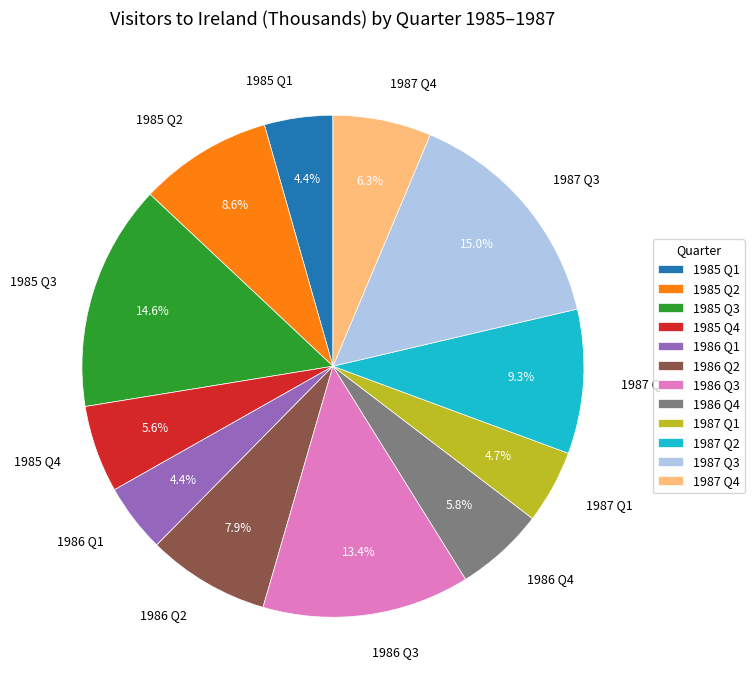

How many segments does this pie chart have?

12